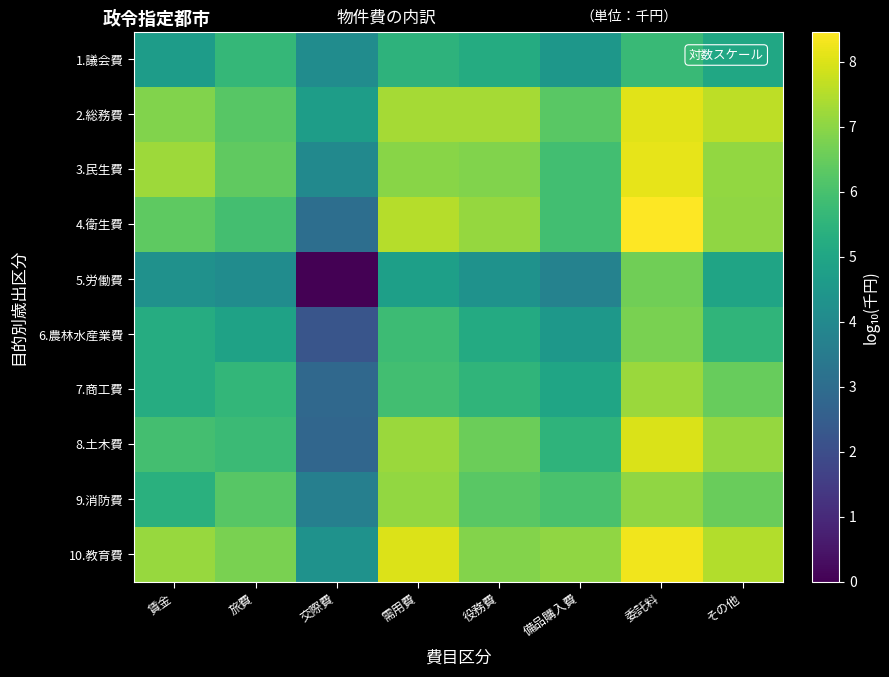

Reading left to right, what are all the values shown in this chart?

1.議会費: 賃金=4.7	旅費=5.6	交際費=4.1	需用費=5.5	役務費=5.2	備品購入費=4.5	委託料=5.7	その他=5.0
2.総務費: 賃金=6.8	旅費=6.2	交際費=4.7	需用費=7.3	役務費=7.3	備品購入費=6.3	委託料=8.1	その他=7.6
3.民生費: 賃金=7.2	旅費=6.4	交際費=4.0	需用費=7.0	役務費=6.8	備品購入費=5.9	委託料=8.1	その他=7.1
4.衛生費: 賃金=6.4	旅費=5.9	交際費=3.0	需用費=7.5	役務費=7.1	備品購入費=5.9	委託料=8.5	その他=7.0
5.労働費: 賃金=4.3	旅費=4.1	交際費=0.0	需用費=4.8	役務費=4.3	備品購入費=3.7	委託料=6.6	その他=4.9
6.農林水産業費: 賃金=5.2	旅費=4.9	交際費=2.2	需用費=5.8	役務費=5.2	備品購入費=4.5	委託料=6.8	その他=5.5
7.商工費: 賃金=5.2	旅費=5.6	交際費=2.9	需用費=5.9	役務費=5.5	備品購入費=5.0	委託料=7.2	その他=6.5
8.土木費: 賃金=5.9	旅費=5.8	交際費=2.8	需用費=7.2	役務費=6.5	備品購入費=5.5	委託料=8.0	その他=7.1
9.消防費: 賃金=5.4	旅費=6.3	交際費=3.6	需用費=7.1	役務費=6.3	備品購入費=6.0	委託料=7.0	その他=6.5
10.教育費: 賃金=7.1	旅費=6.7	交際費=4.3	需用費=8.0	役務費=6.9	備品購入費=7.1	委託料=8.3	その他=7.5